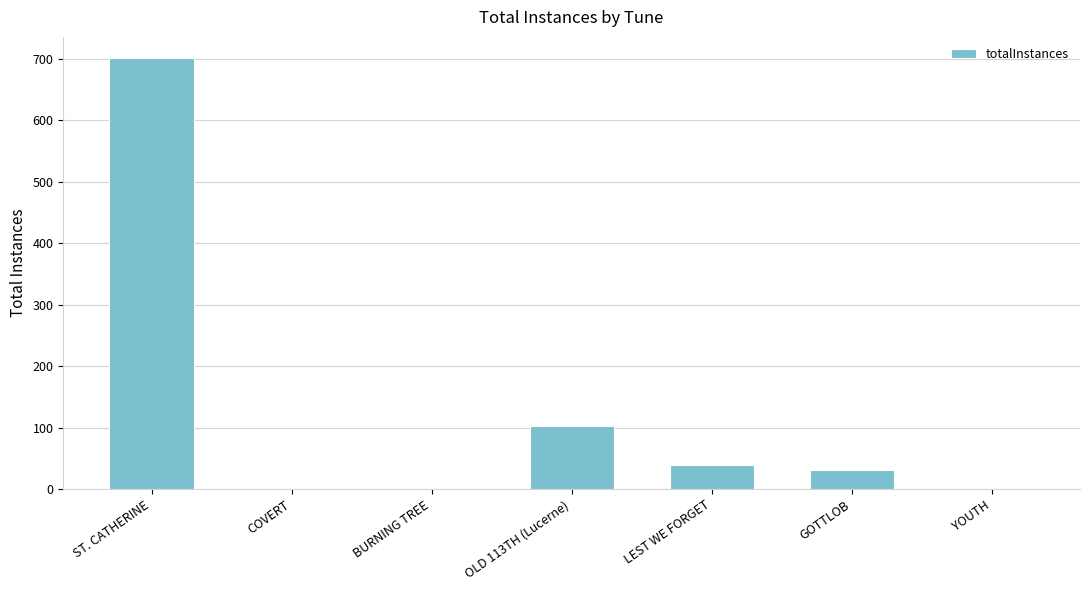

What is the difference between the values at GOTTLOB and COVERT?

29